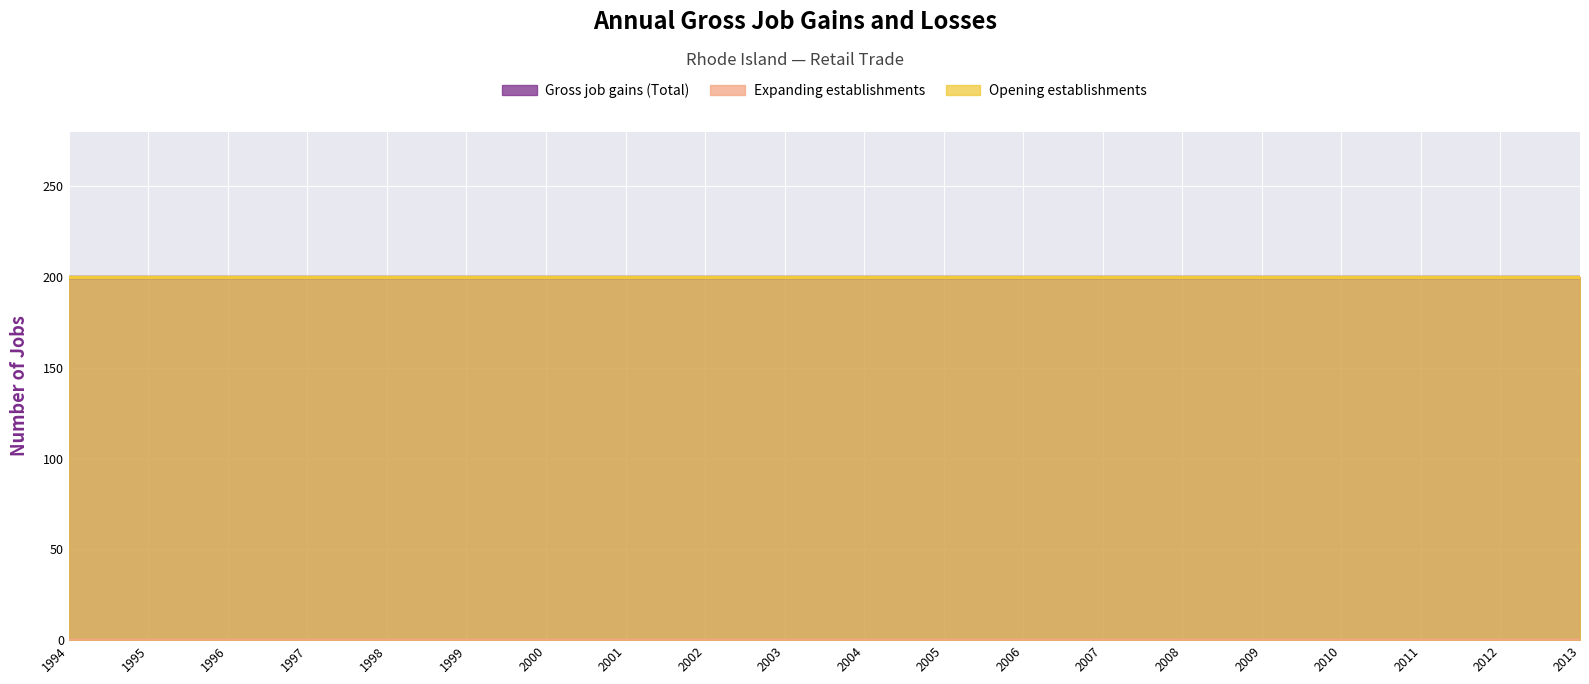

Which category has the highest value across all series?

1994